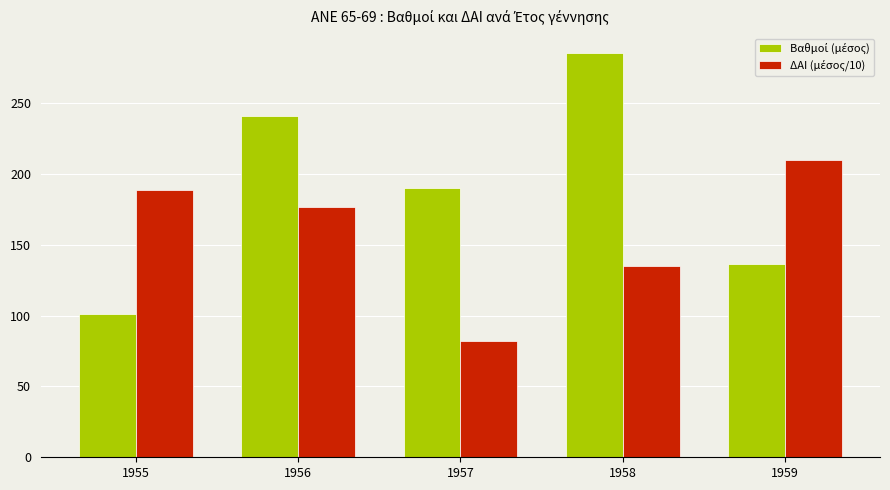

What is the total value across all series at 1956?

417.8